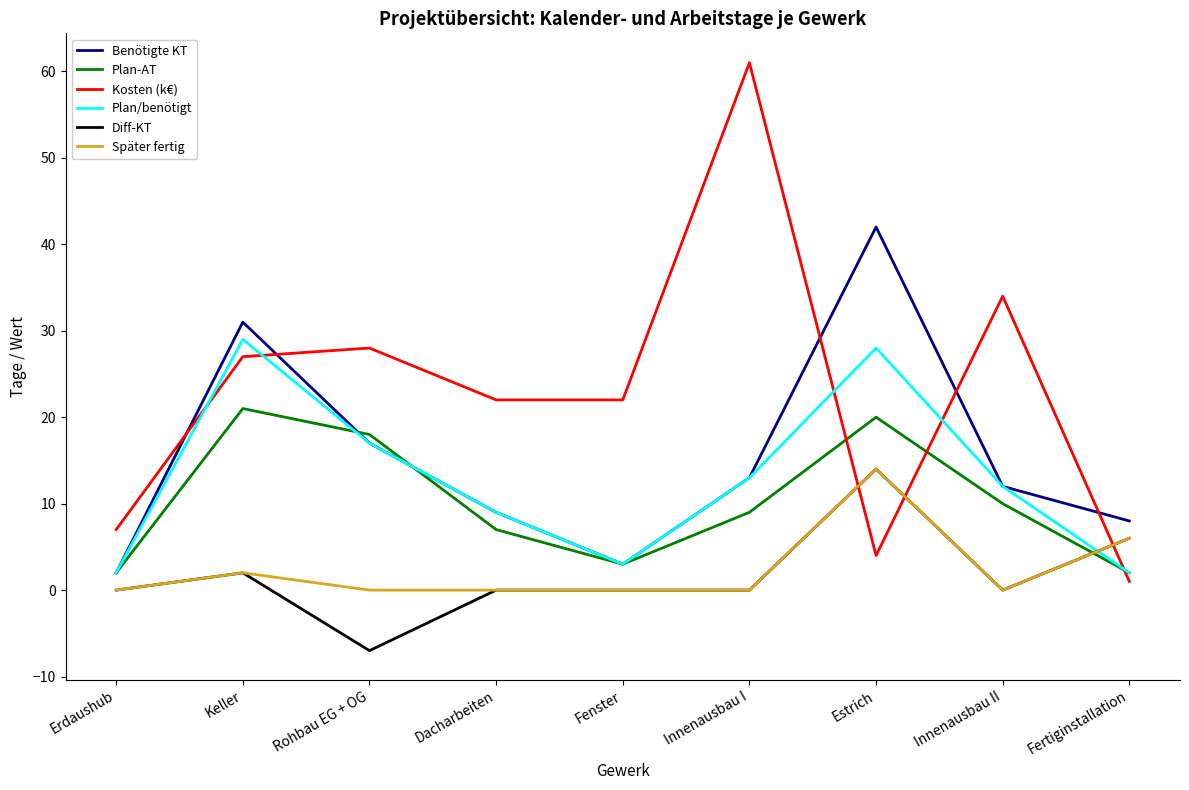

What position from the right is Estrich?

3